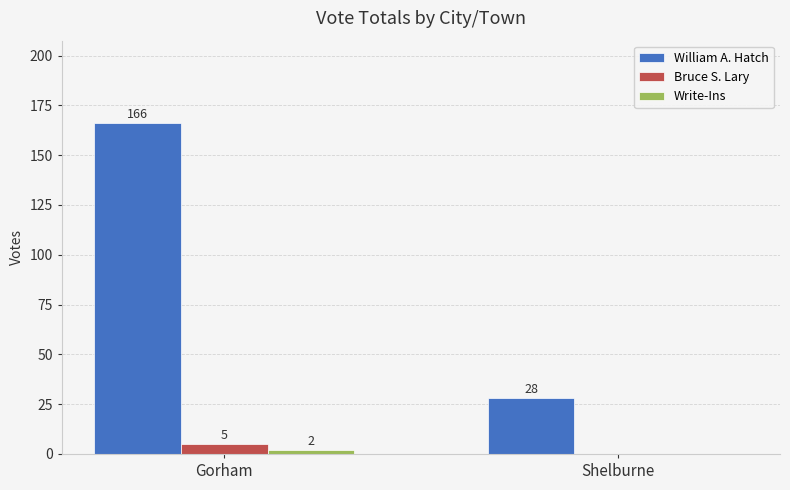

Is it true that William A. Hatch equals 13 at Shelburne?

False